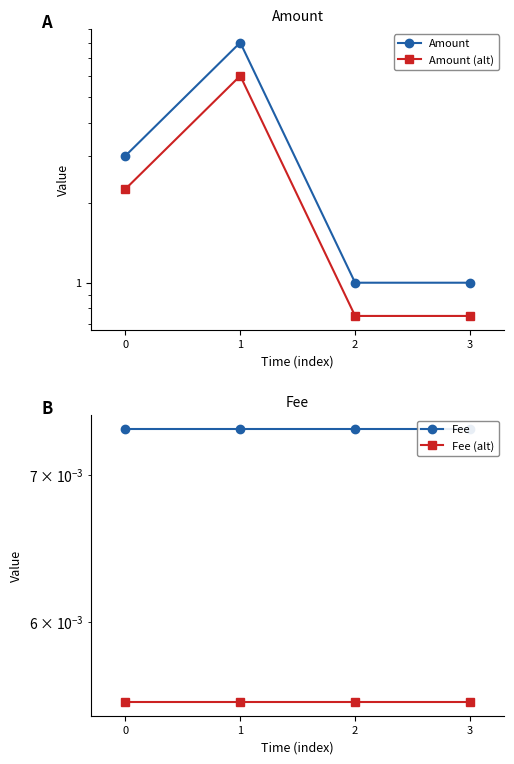

What is the spread (max minus min) of values at 3?

1.0